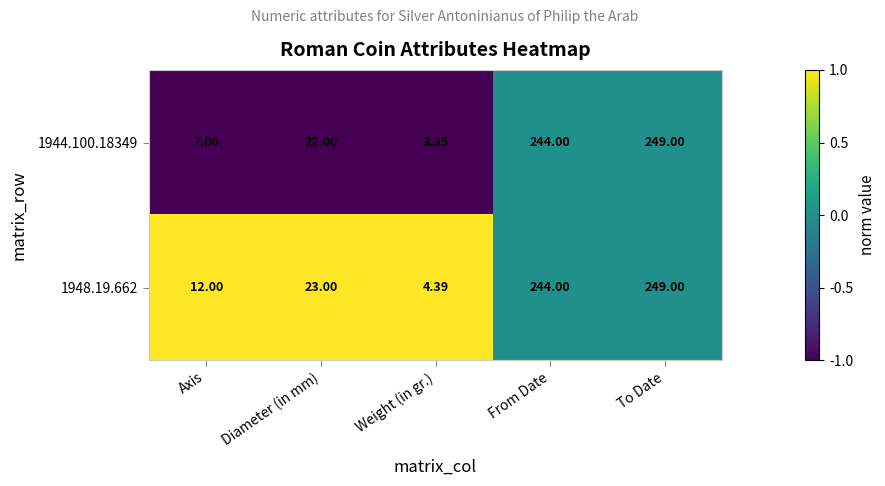

List the labels in order of 1948.19.662 value, smallest first.

Weight (in gr.), Axis, Diameter (in mm), From Date, To Date